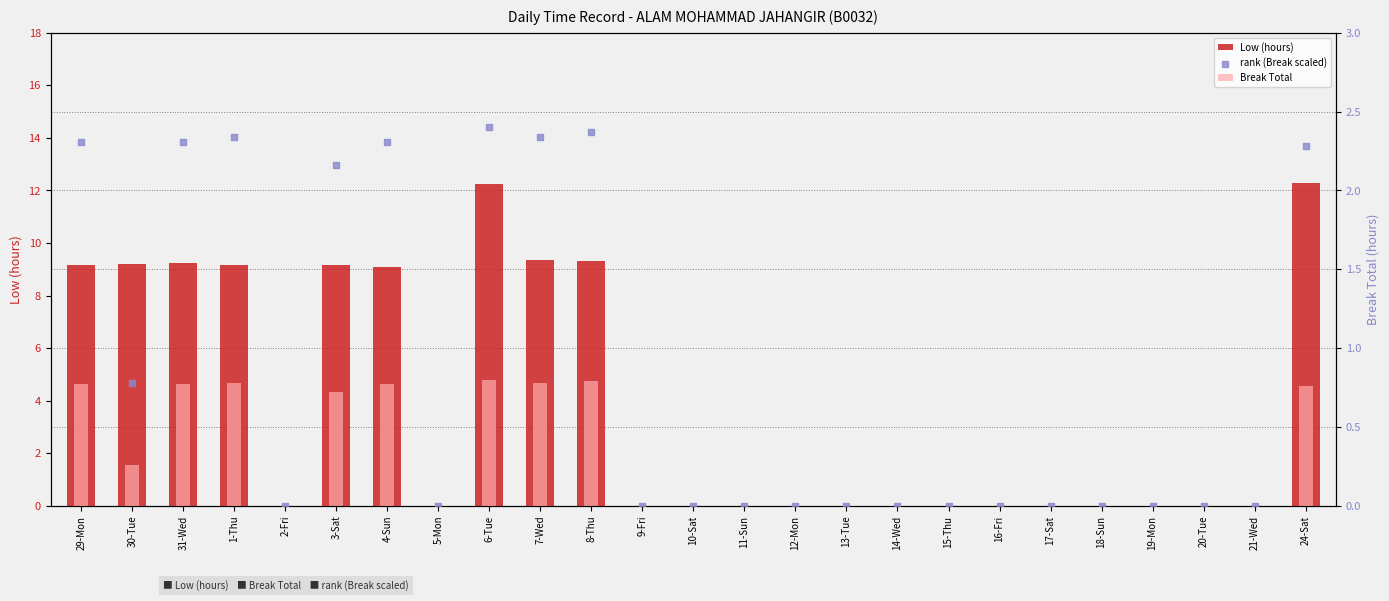

What are all the series names shown in the legend?

Low (hours), Break Total, rank (Break scaled)